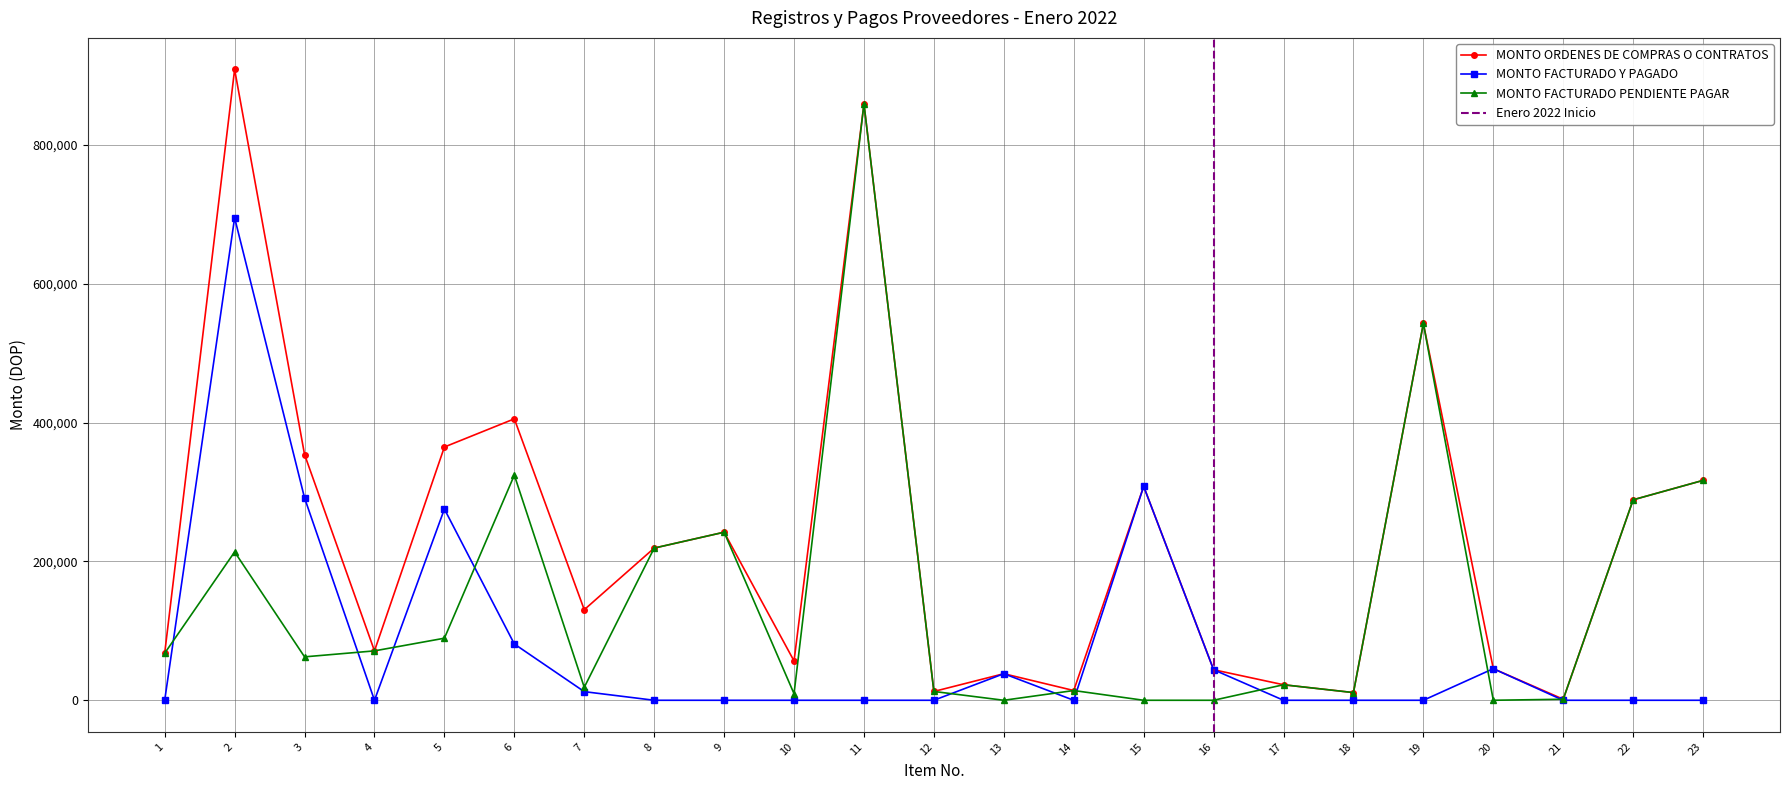

List the labels in order of MONTO ORDENES DE COMPRAS O CONTRATOS value, smallest first.

21, 18, 12, 14, 17, 13, 16, 20, 10, 1, 4, 7, 8, 9, 22, 15, 23, 3, 5, 6, 19, 11, 2